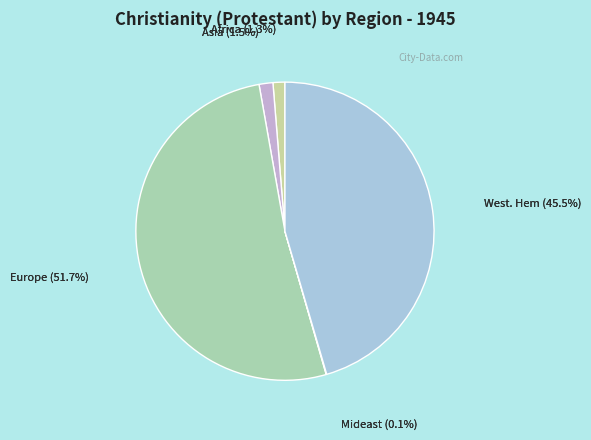

Which slice is the smallest?

Mideast